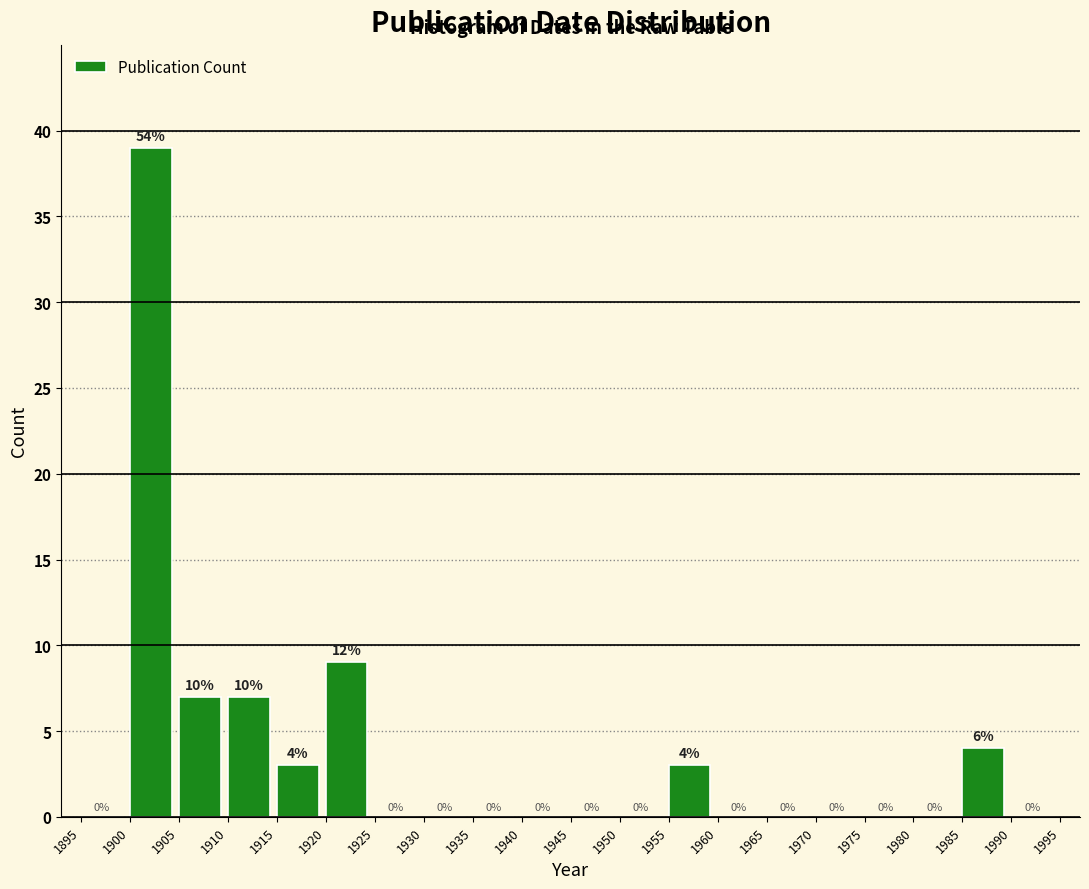

Which range on the x-axis has the tallest bar?

1900 to 1905